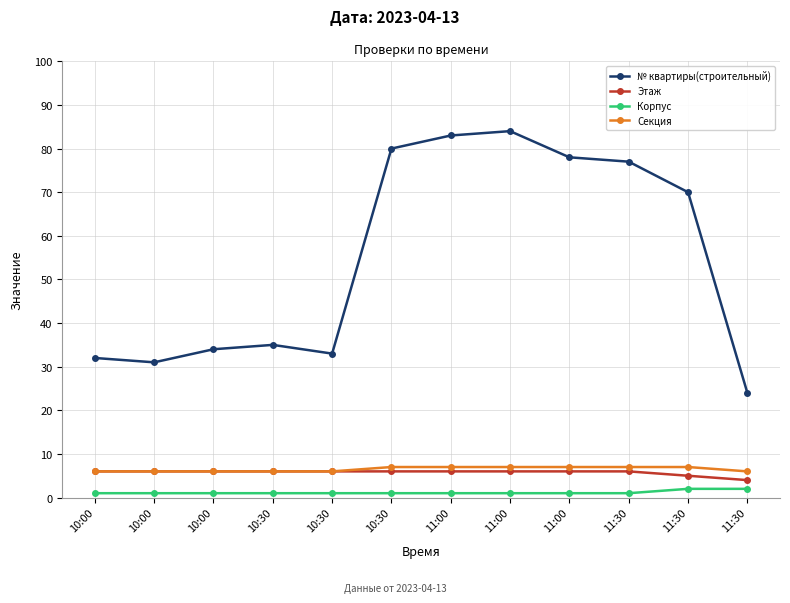

True or false: № квартиры(строительный) has more than 0 points higher than both neighbors.

True